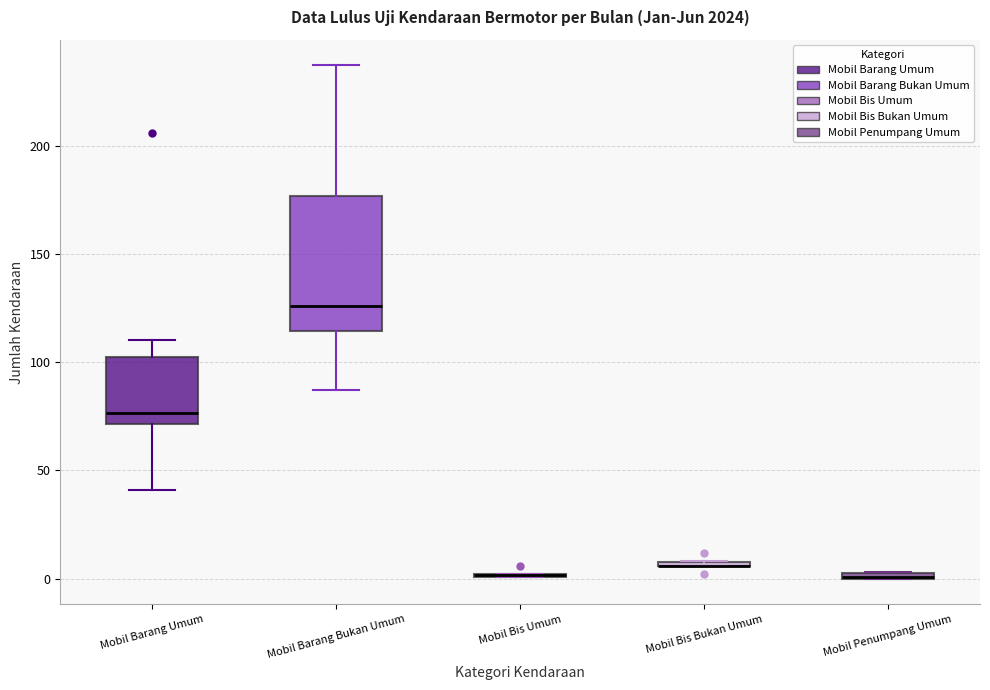

Which box is the tallest, from its lower edge to its upper edge?

Mobil Barang Bukan Umum